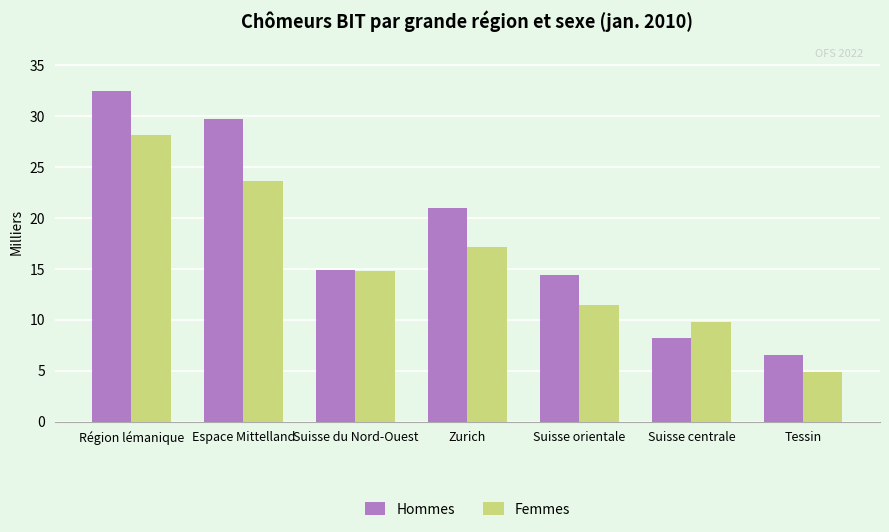

What is the value of the Femmes bar at the 7th from the left?

4.9